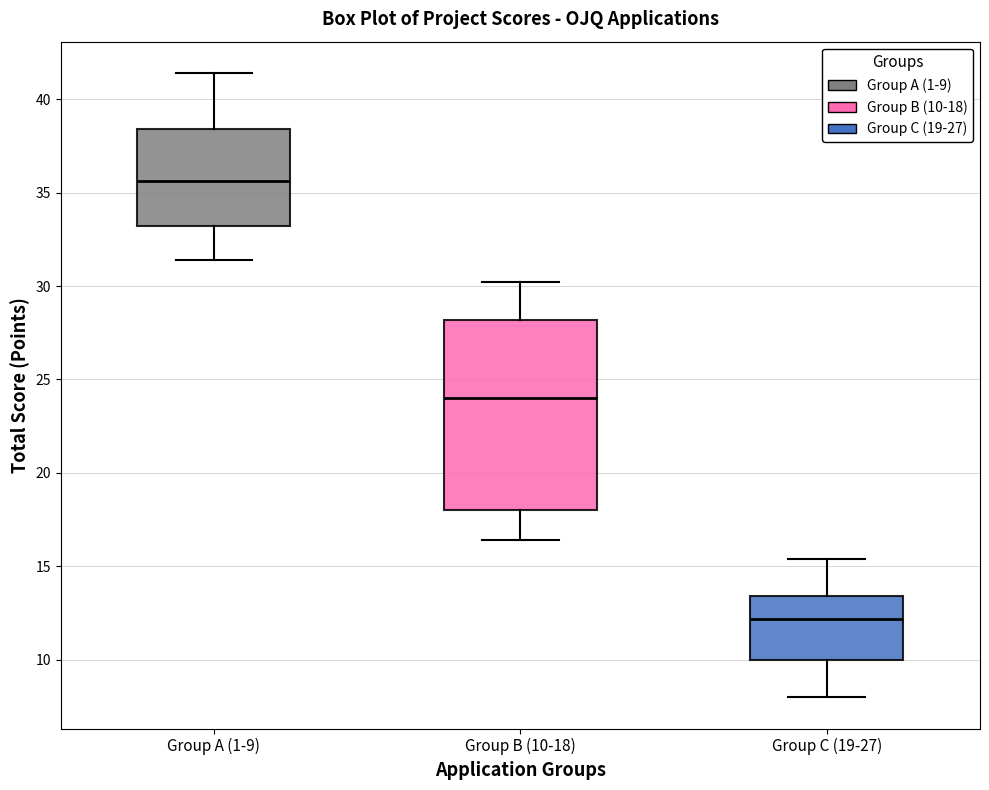

Which box has the highest median line?

Group A (1-9)